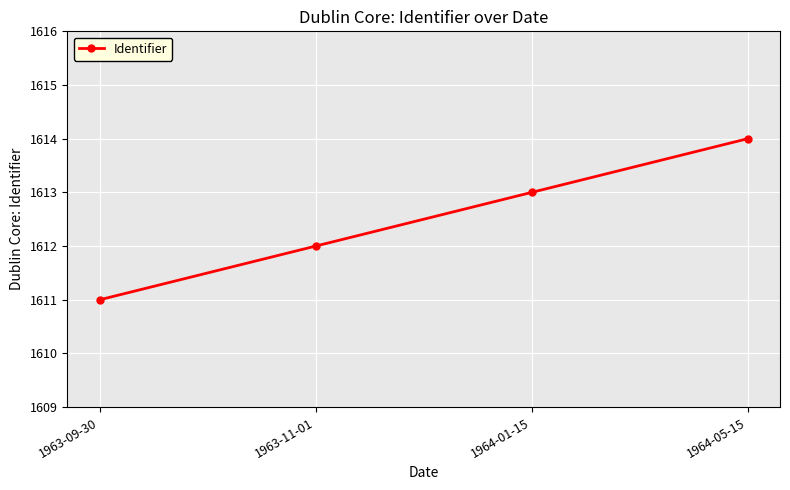

What is the maximum value shown in the chart?

1614